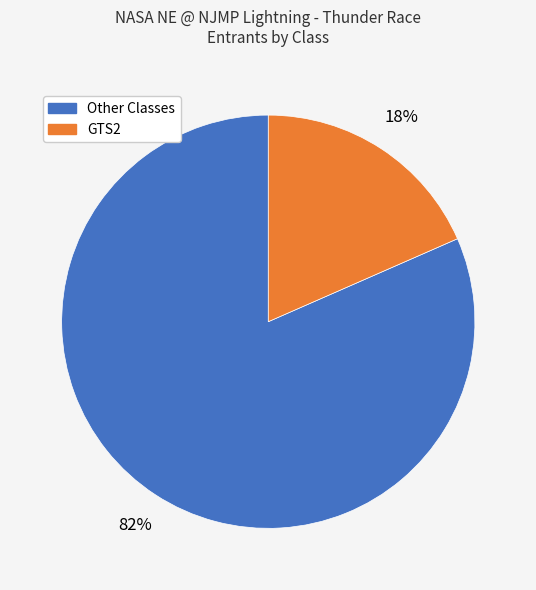

Is there a majority slice in this chart?

Yes